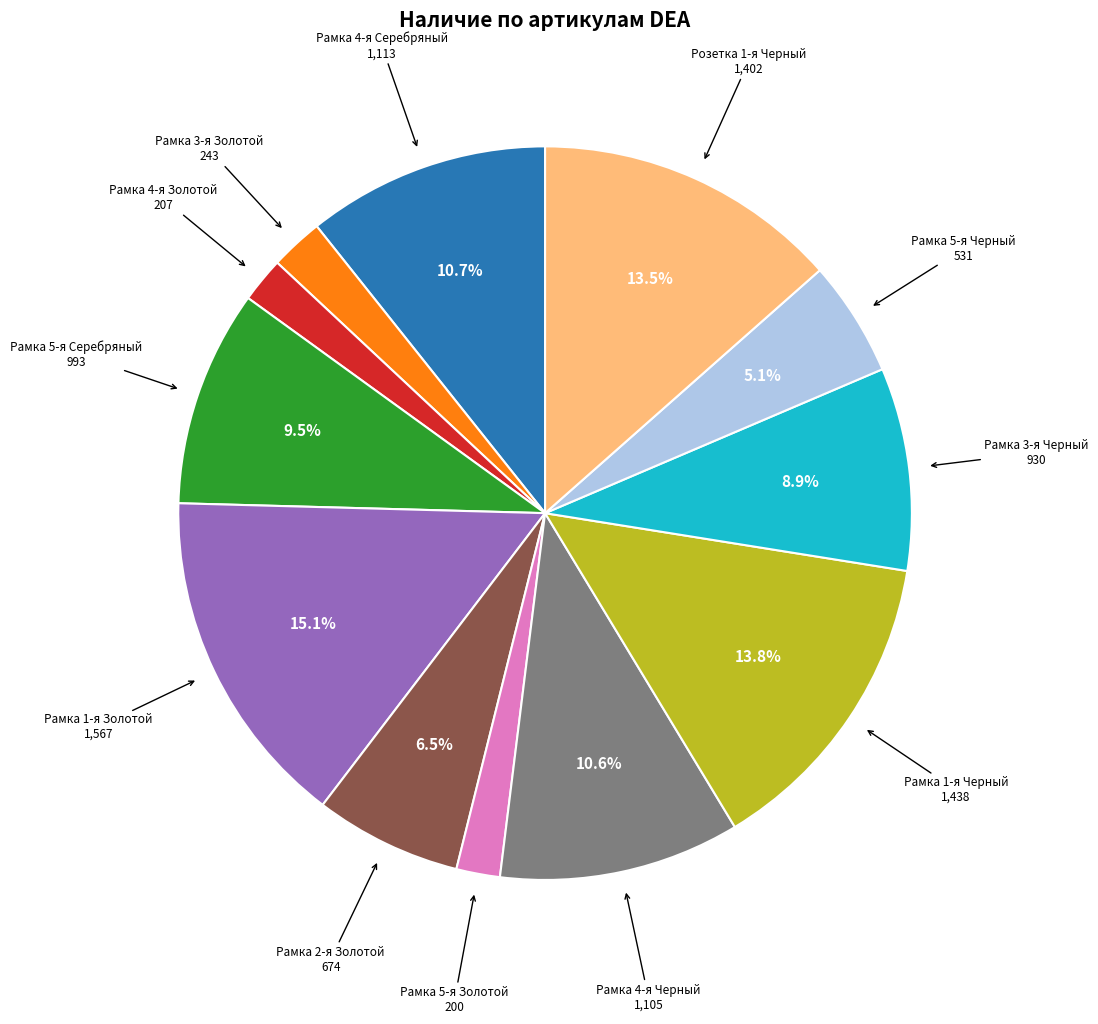

Is it true that Рамка 3-я Золотой is 8% of the pie?

False